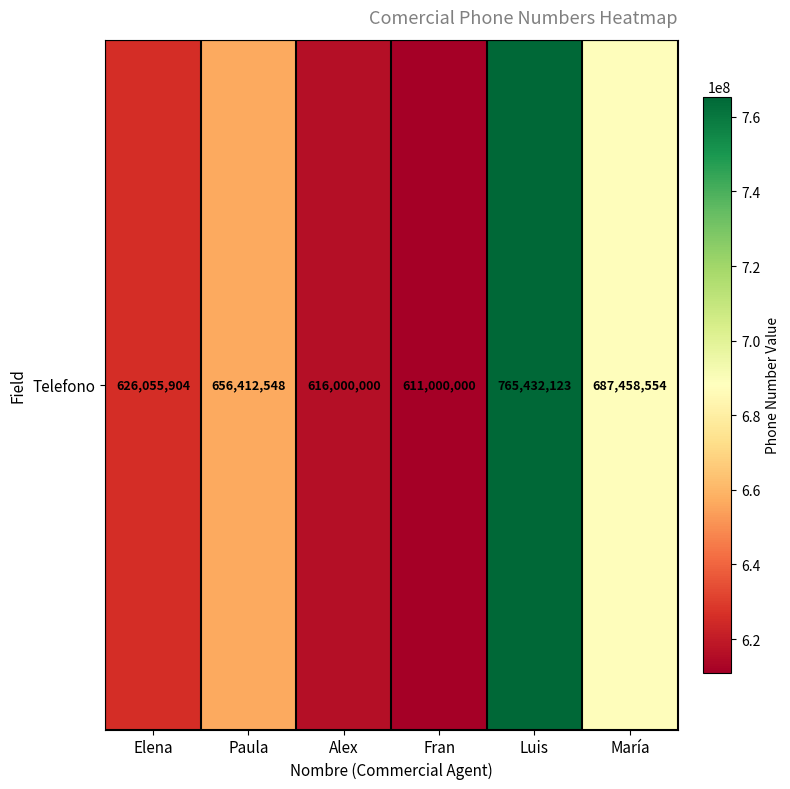

Approximately how many times larger is the value at Alex compared to María?

0.9